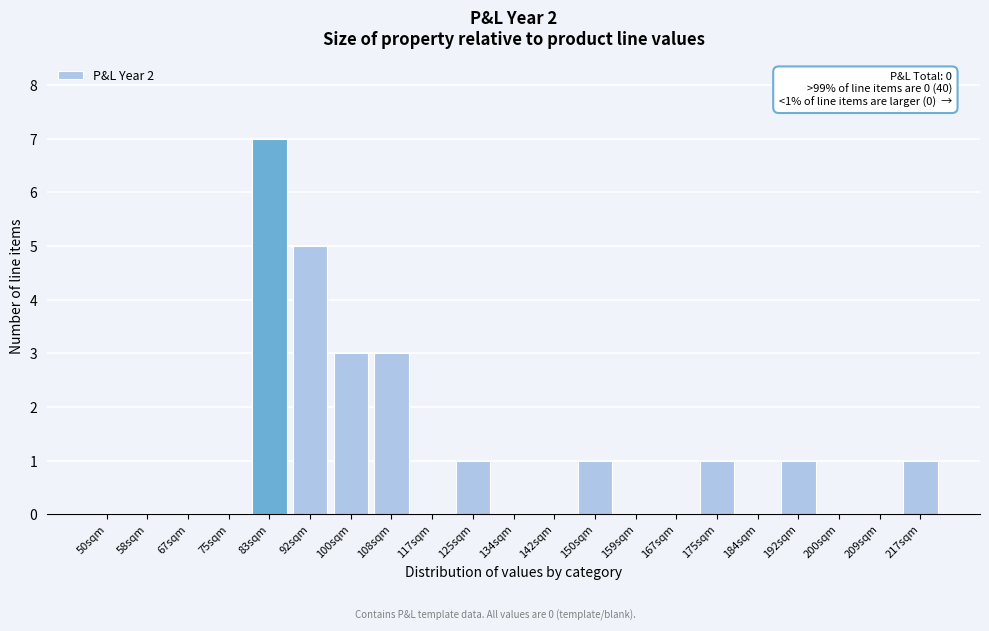

Reading left to right, list all the values displayed in this chart.

50sqm=0	58sqm=0	67sqm=0	75sqm=0	83sqm=7	92sqm=5	100sqm=3	108sqm=3	117sqm=0	125sqm=1	134sqm=0	142sqm=0	150sqm=1	159sqm=0	167sqm=0	175sqm=1	184sqm=0	192sqm=1	200sqm=0	209sqm=0	217sqm=1